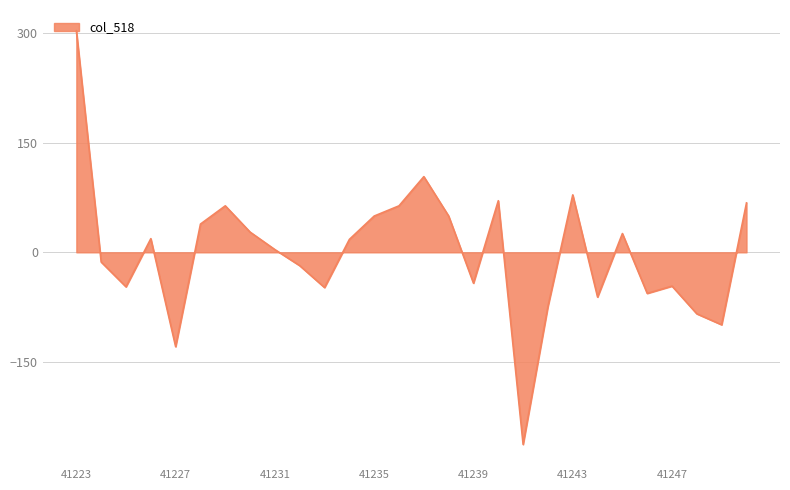

How many series are shown in this chart?

1